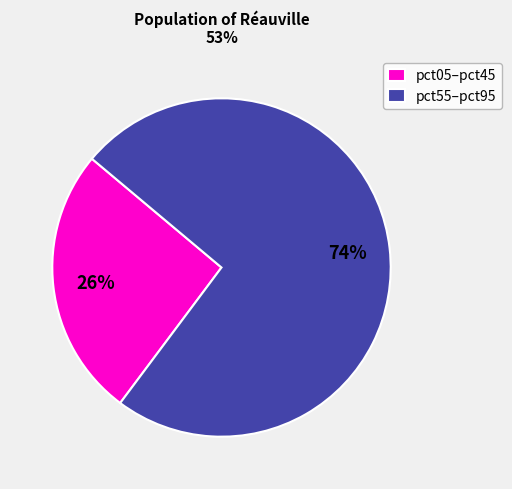

True or false: pct55–pct95 accounts for 67% of the total.

False